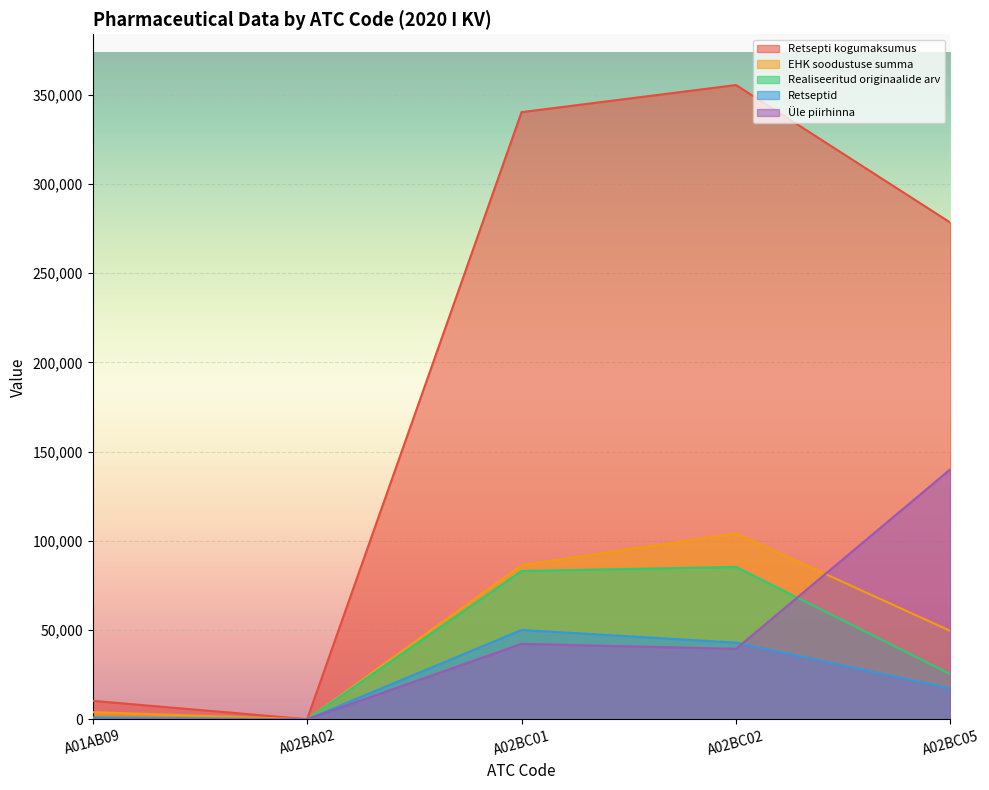

What position from the left is A01AB09?

1